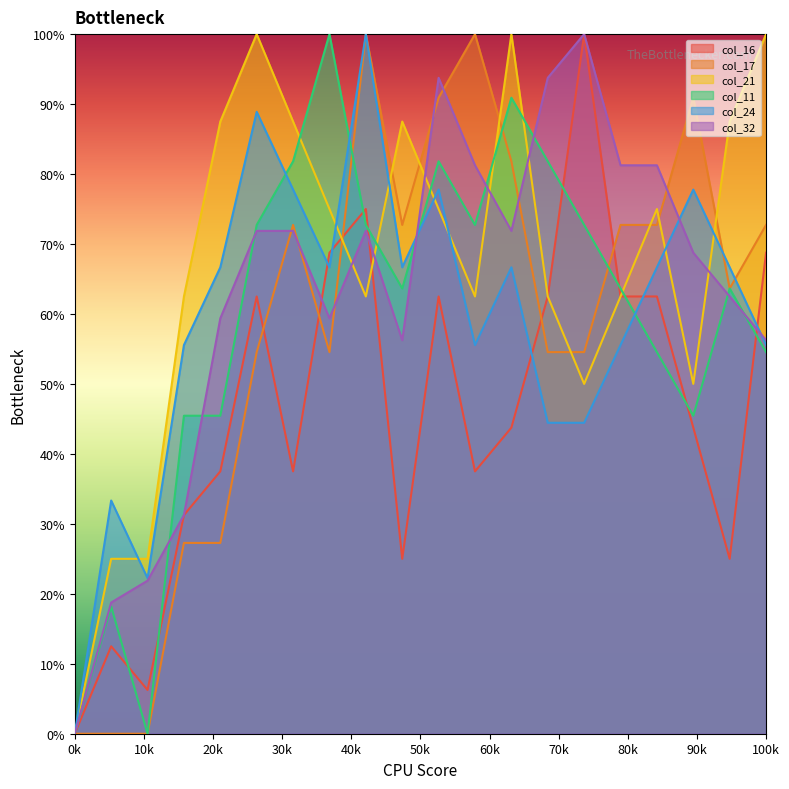

What is the maximum value for col_24?

100.0